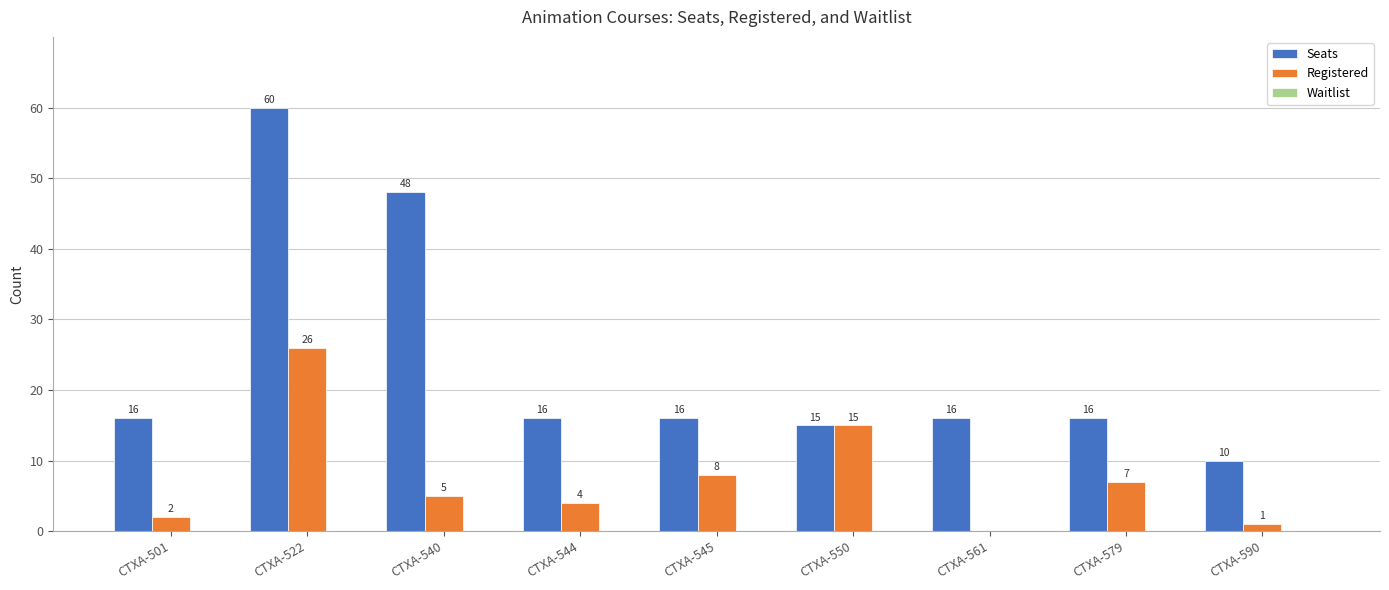

What is the difference between the Registered values at CTXA-501 and CTXA-522?

24